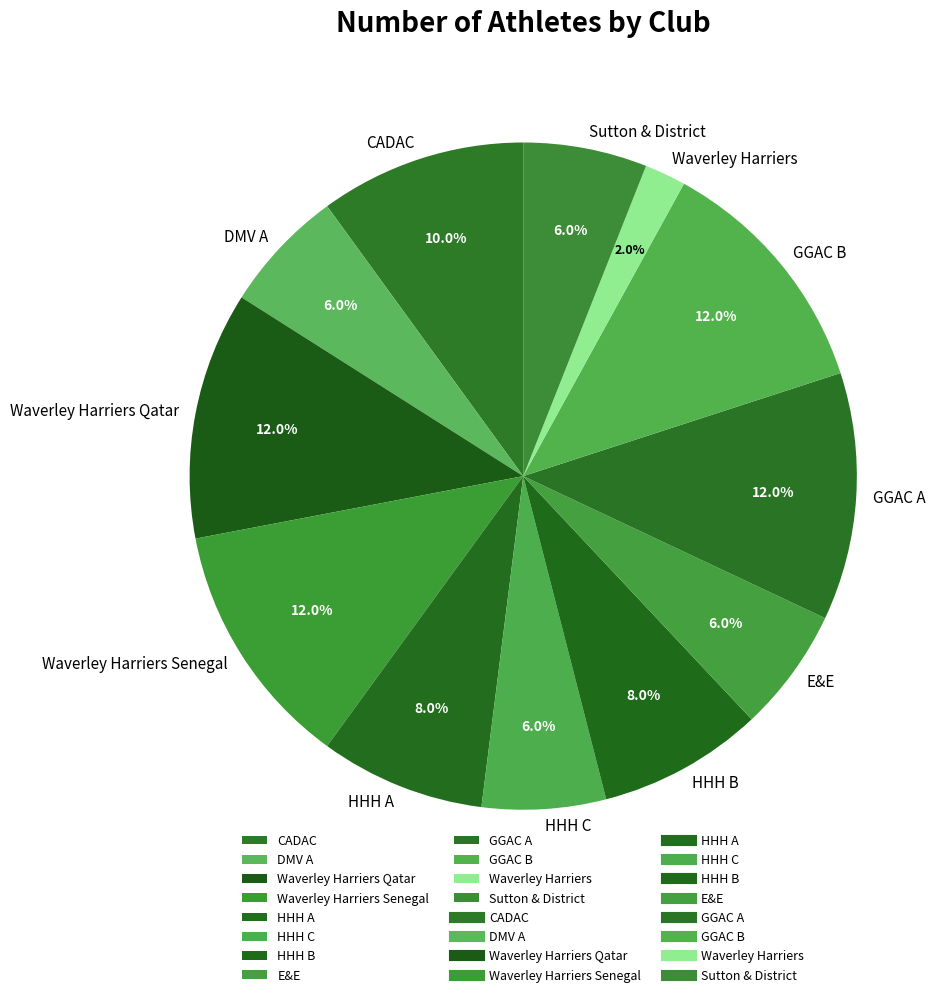

Between CADAC and Sutton & District, which is larger?

CADAC